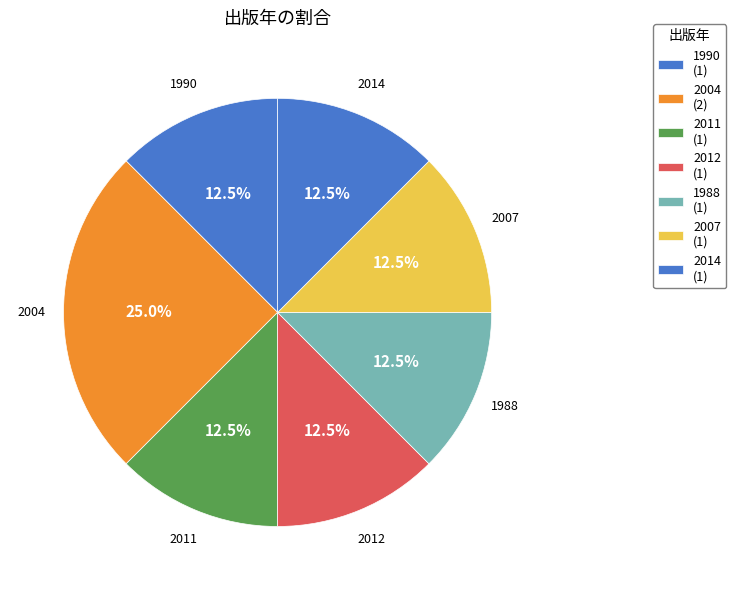

To the nearest percent, what is the average slice percentage?

14%